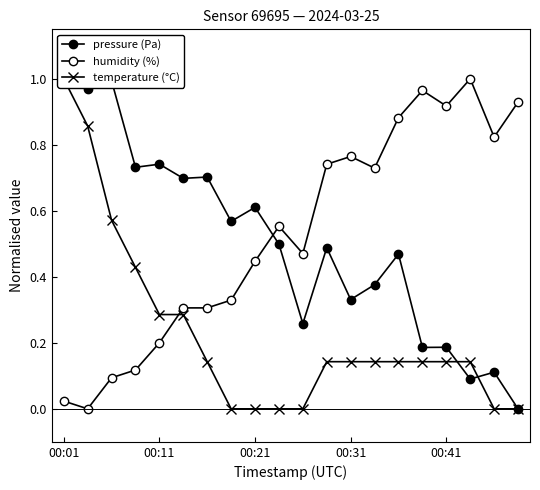

Is it true that pressure (Pa) equals 1.6 at 00:21?

False